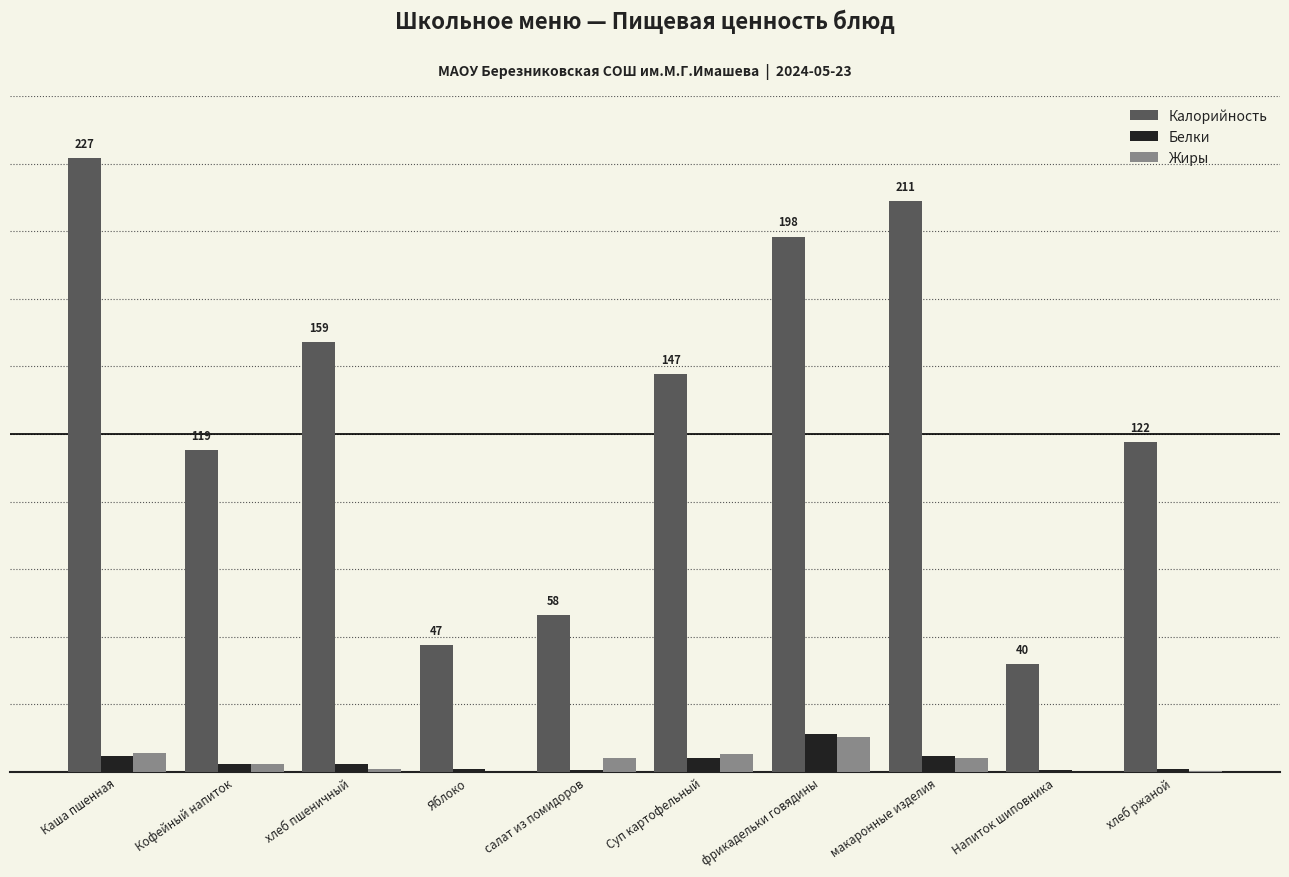

What is the difference between the highest and lowest values at Кофейный напиток?

116.0